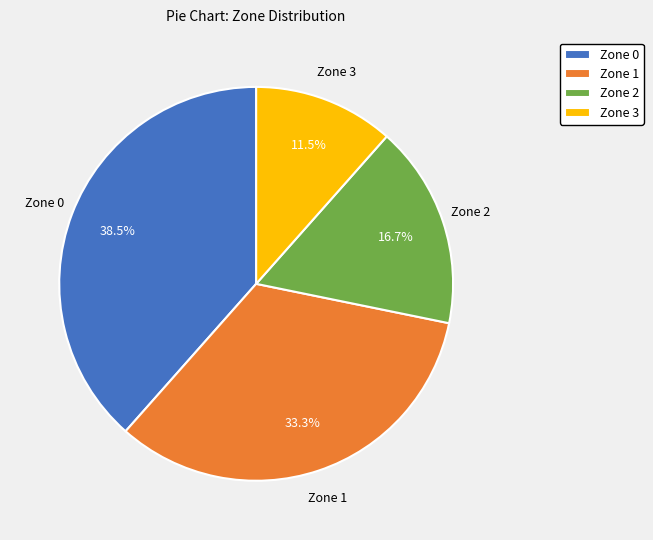

Count the number of slices in the pie.

4